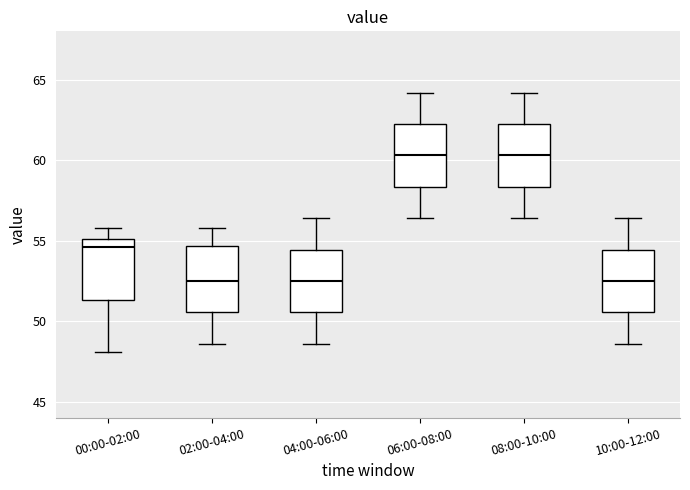

Where does the median line of the box for 06:00-08:00 sit on the y-axis? The values are not printed on the chart, so give them approximately, as read against the axis.

60.5